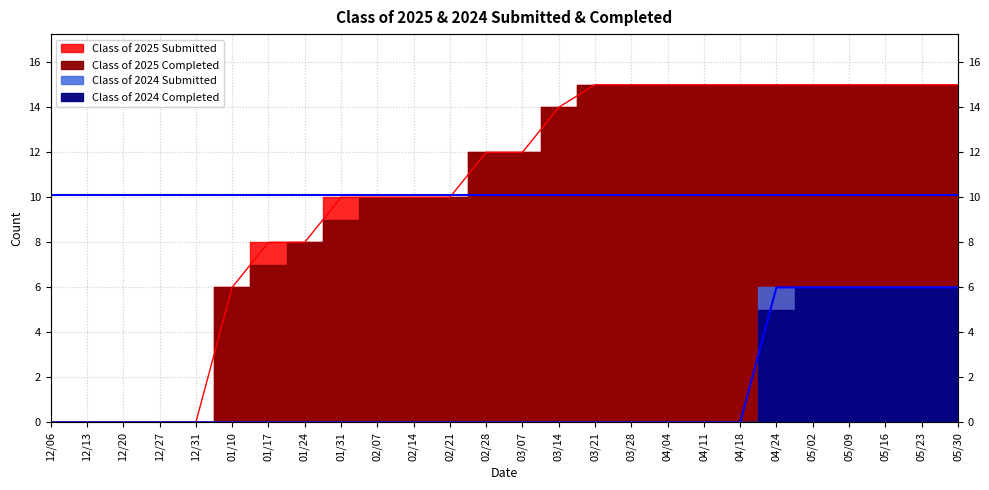

Between 05/02 and 02/07, which is larger?

05/02